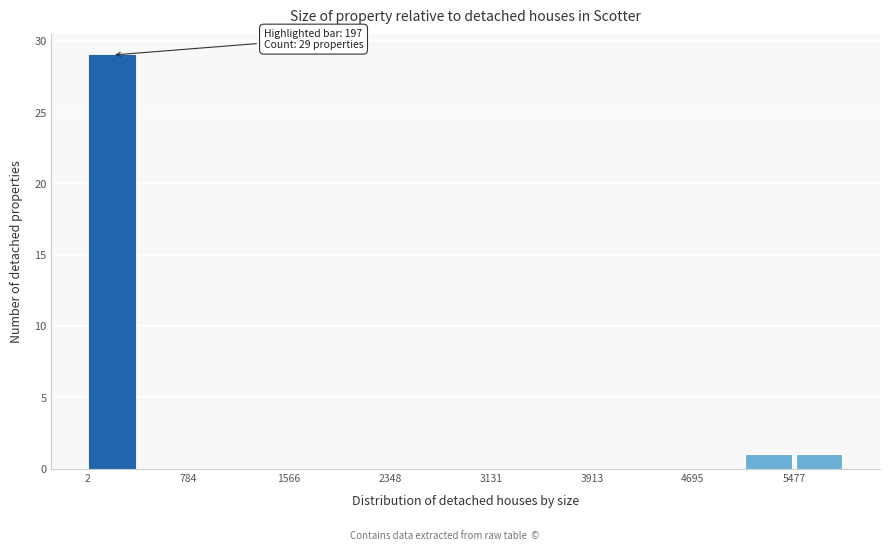

Read against the x-axis, roughly where is the centre of the tallest bar?

200